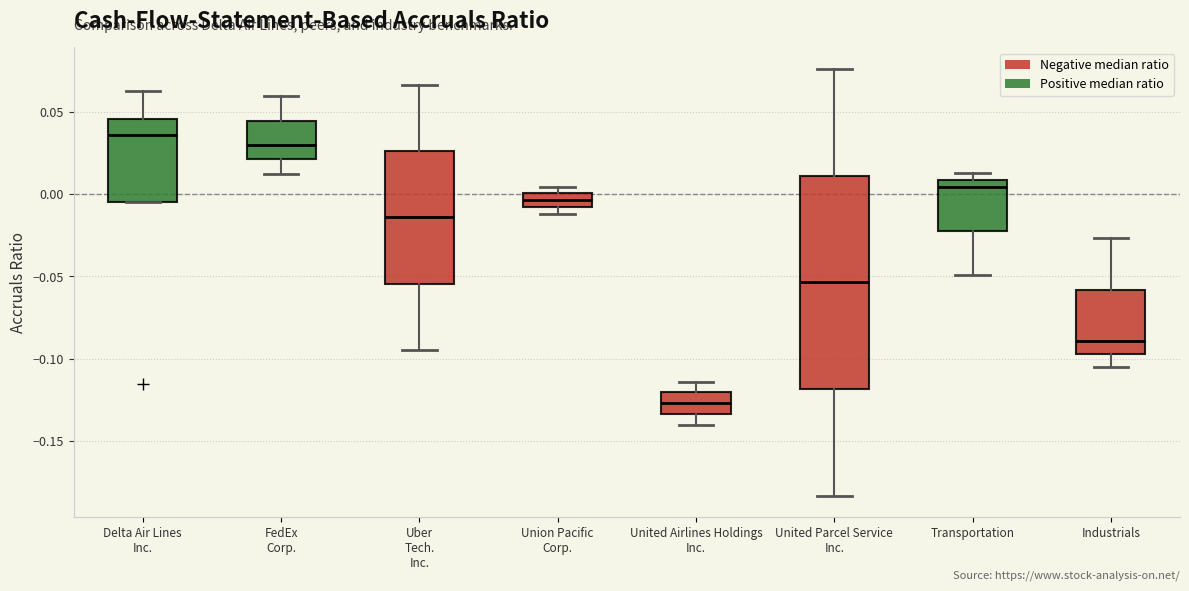

Comparing the boxes themselves (not the whiskers), which one is the tallest?

United Parcel Service Inc.